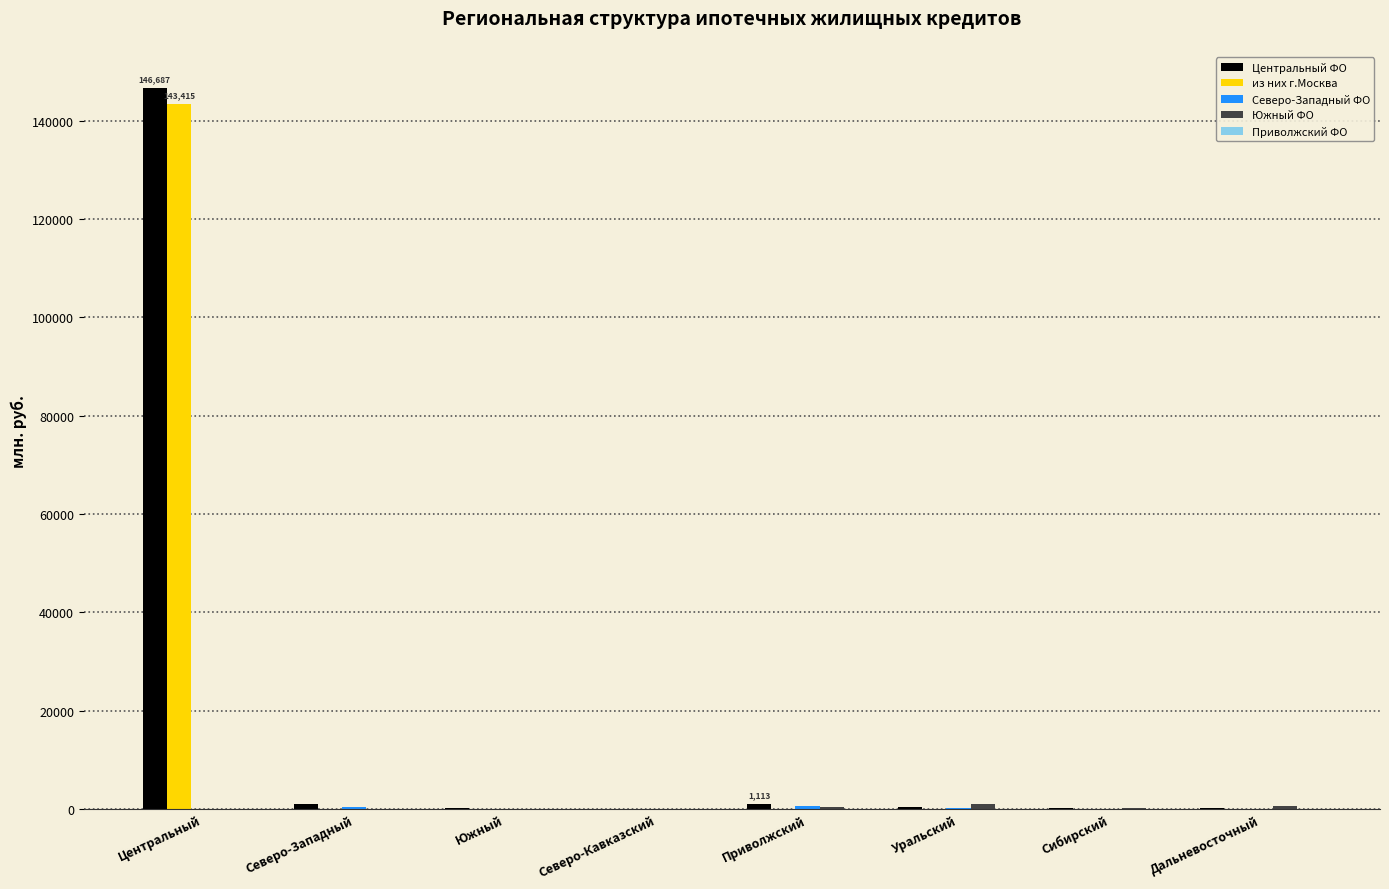

The из них г.Москва series shows 0 at Северо-Кавказский. True or false?

True